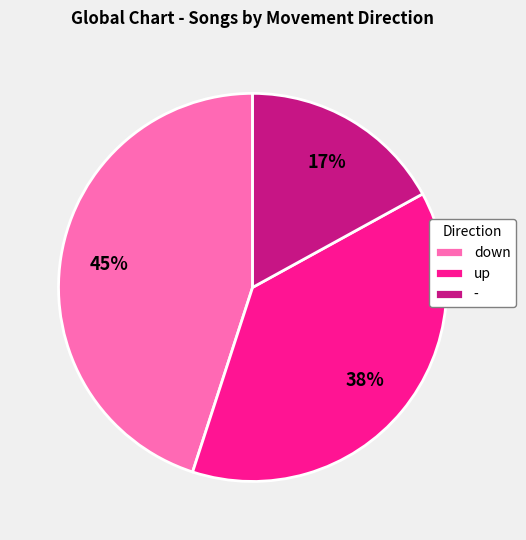

Between - and up, which is larger?

up